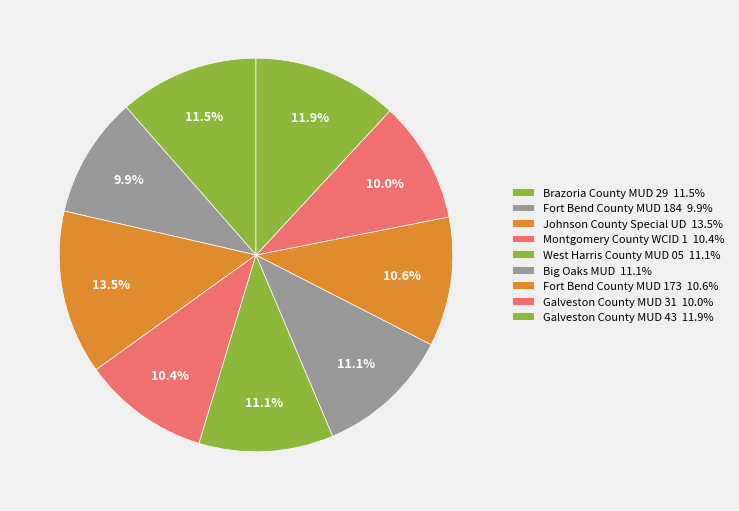

How many segments does this pie chart have?

9